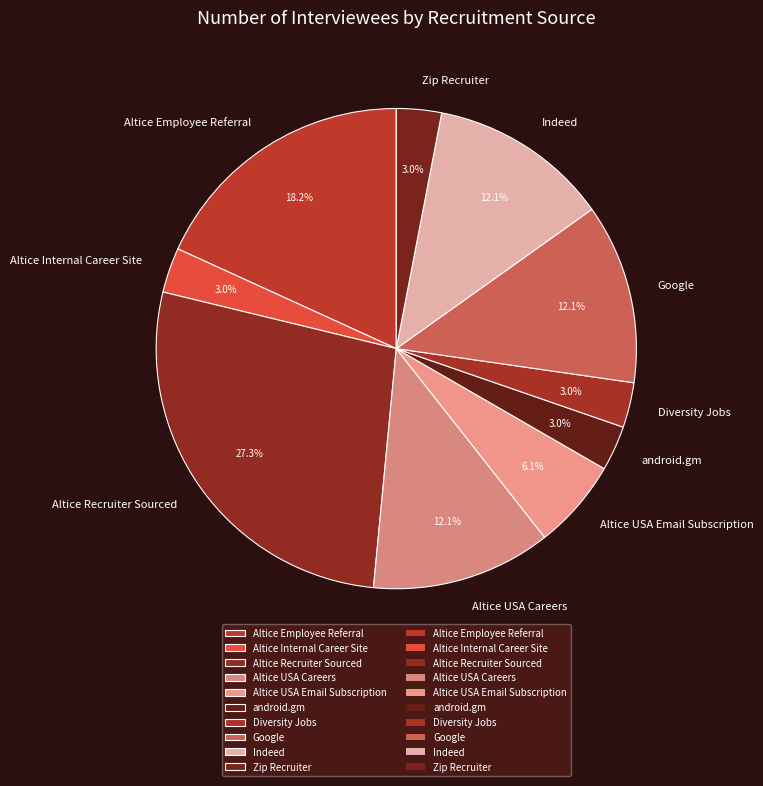

Which has a higher value, Altice Recruiter Sourced or Zip Recruiter?

Altice Recruiter Sourced